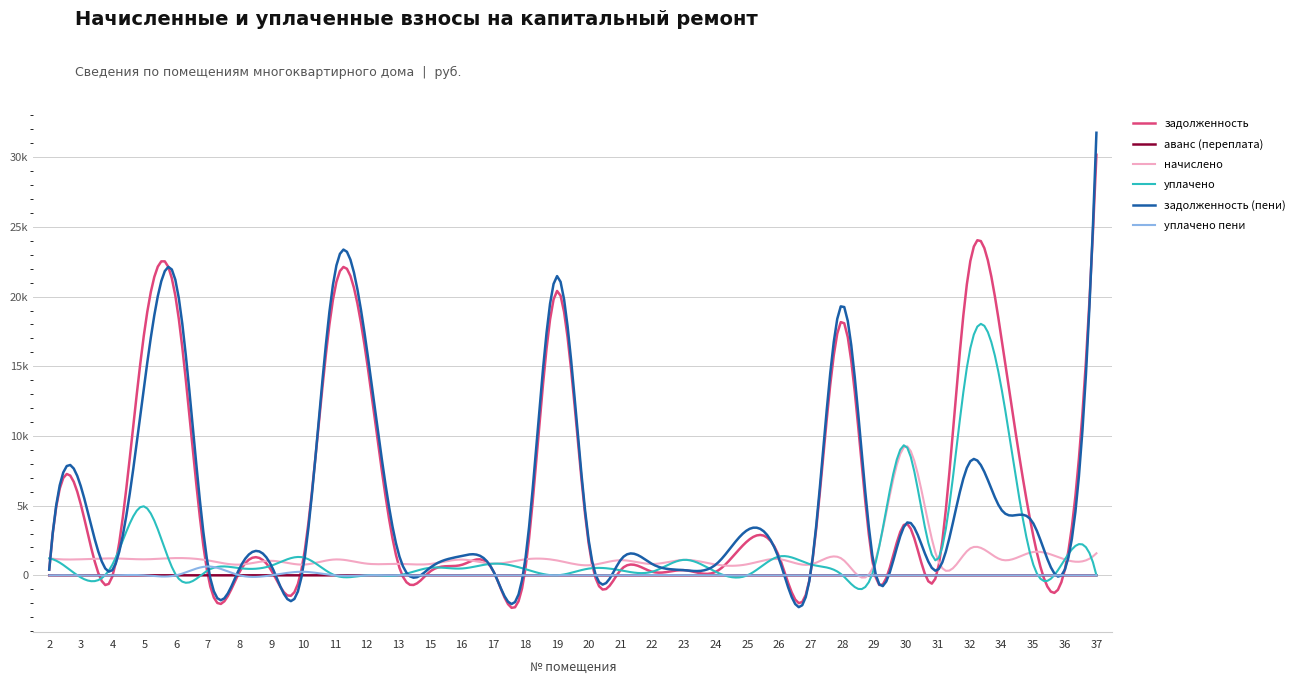

What is the difference between the maximum and minimum values in the аванс (переплата) series?

1.1